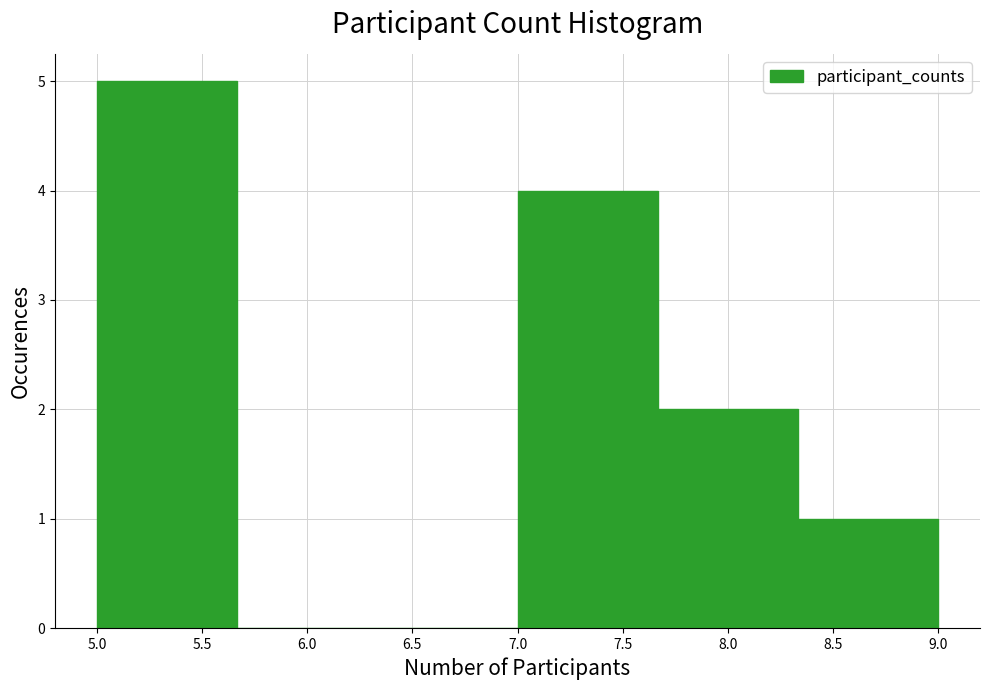

Which range on the x-axis has the tallest bar?

5.00 to 5.65